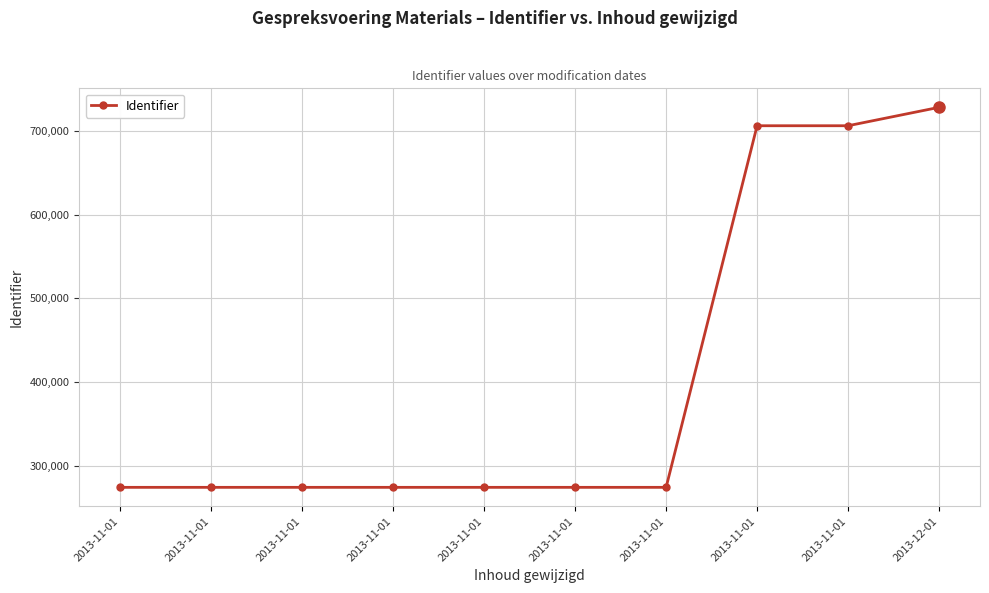

The value at 2013-11-01 is 706433. True or false?

True